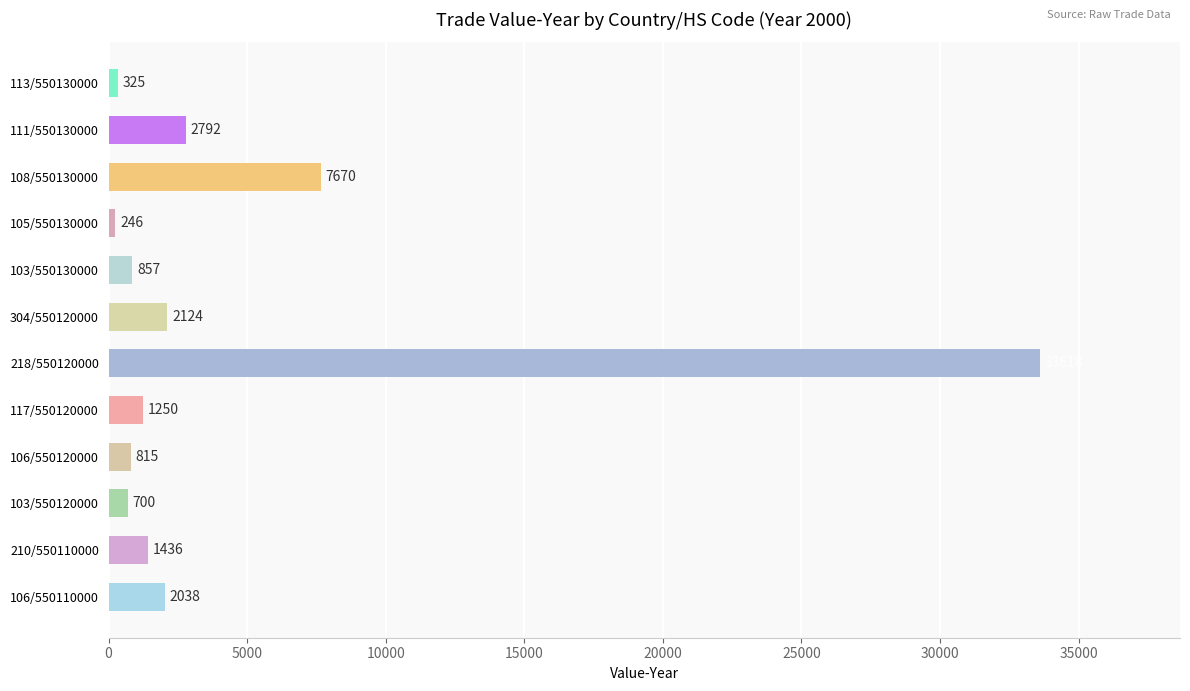

True or false: the data shows 246 at 105/550130000.

True